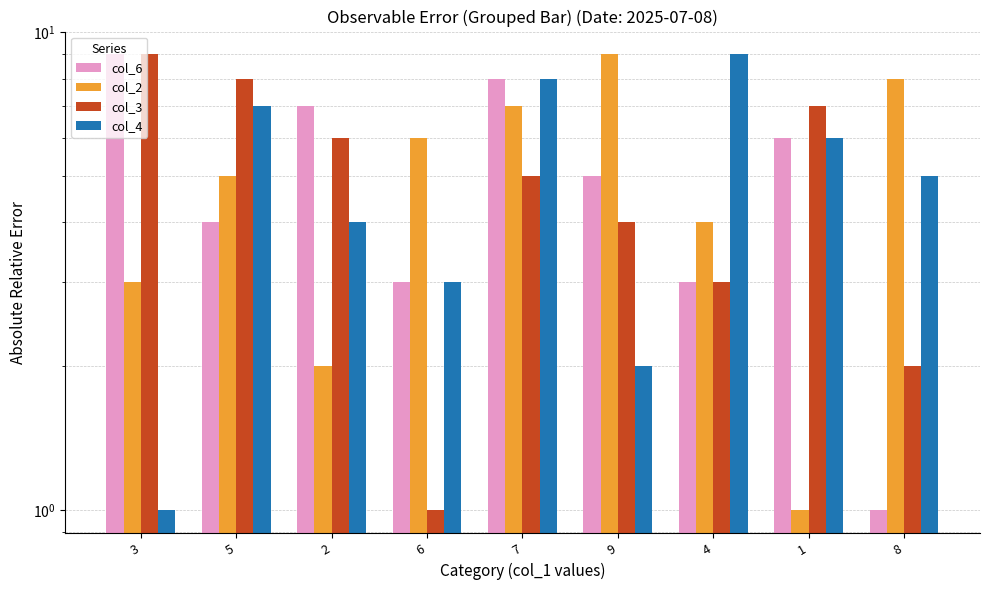

Which series has the largest range (max minus min)?

col_6